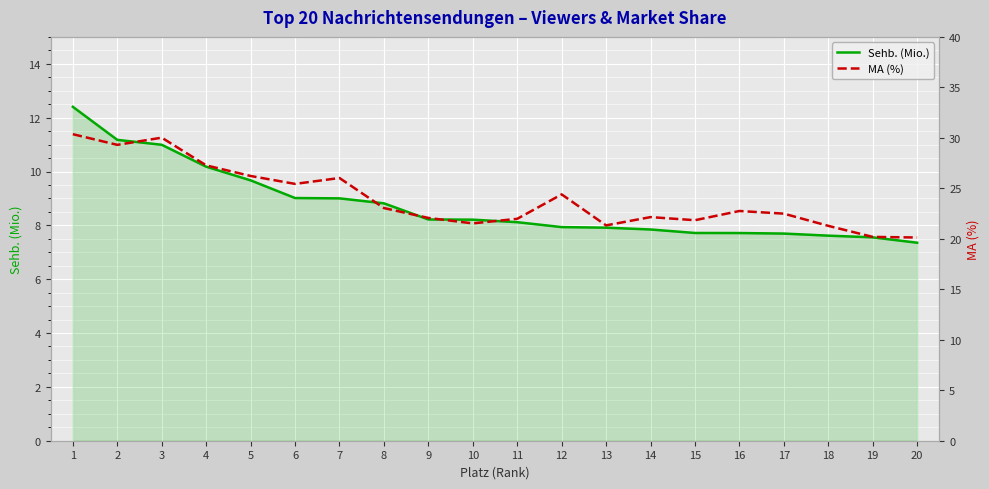

What is the difference between the maximum and minimum values in the MA (%) series?

10.2